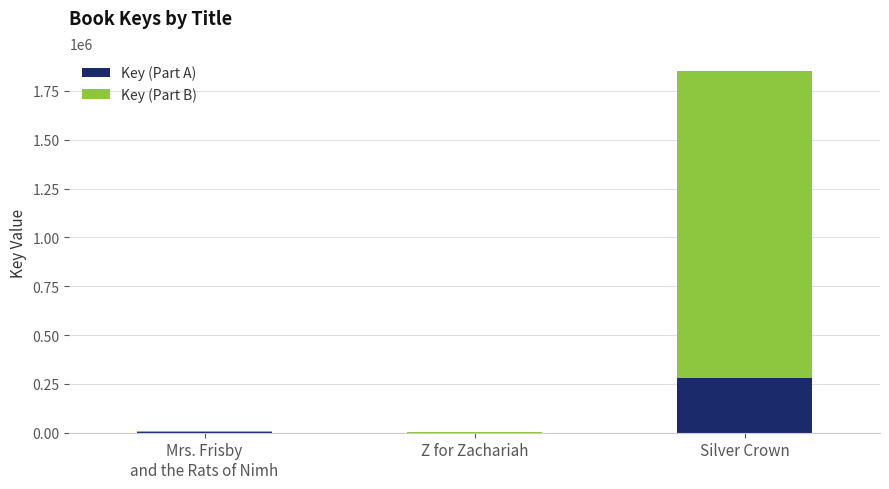

At which category is the sum across all series the highest?

Silver Crown